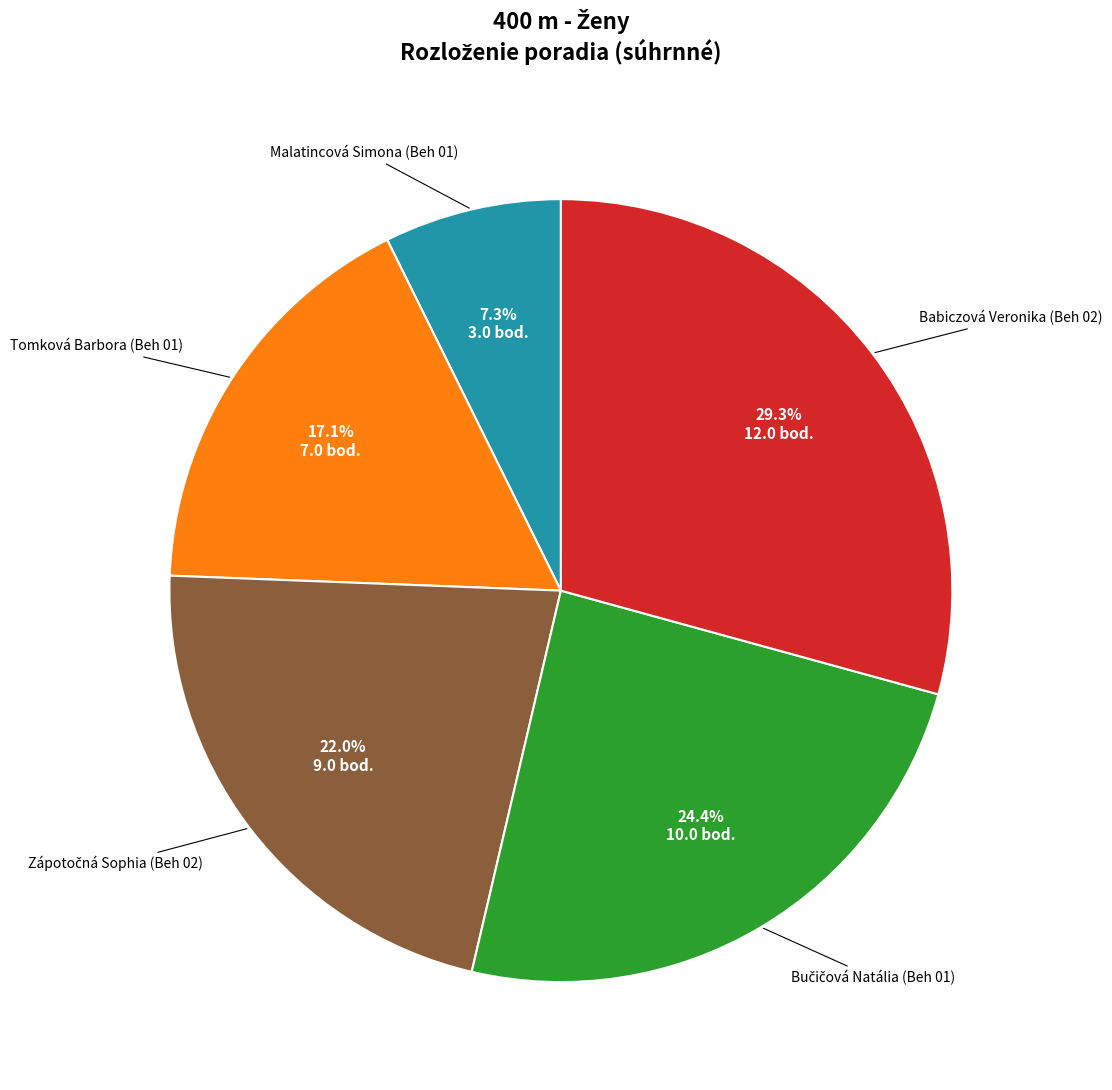

Does any single category account for the majority?

No